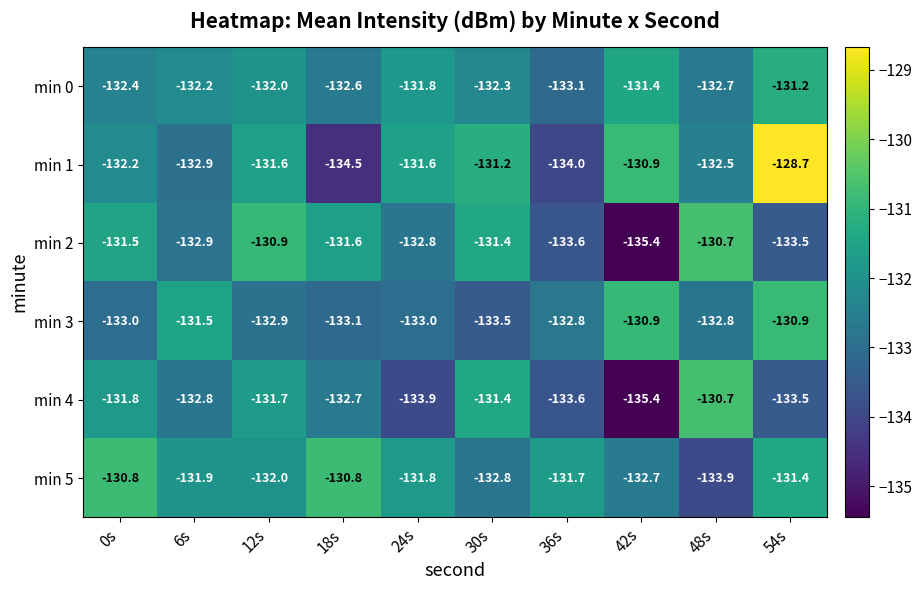

At which label does min 2 first exceed -131?

12s